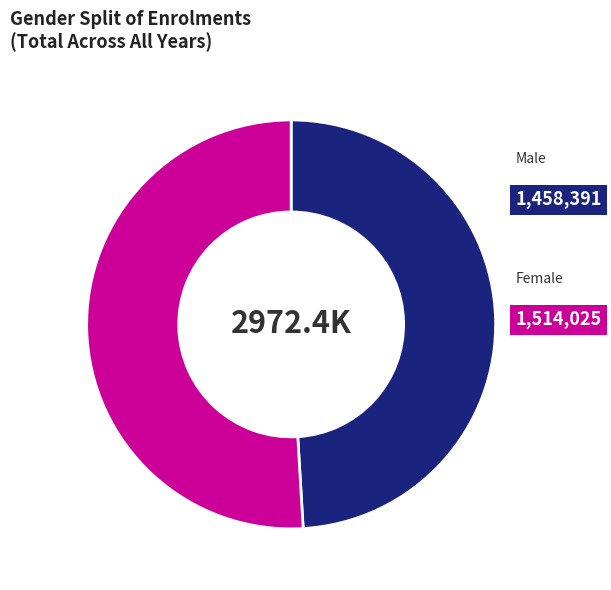

Is there a majority slice in this chart?

Yes